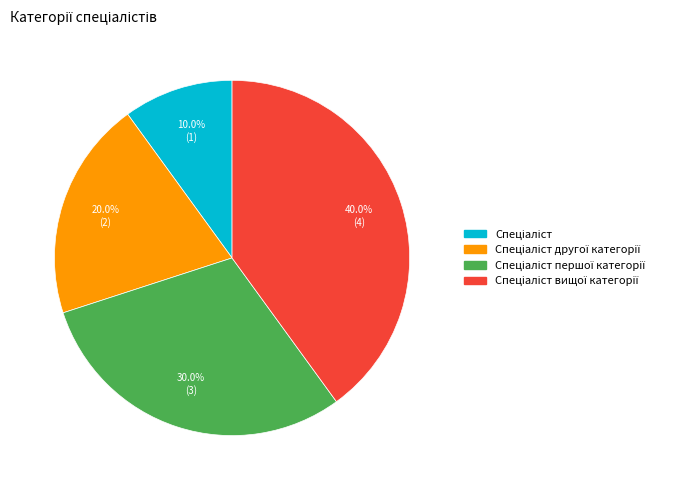

Is there a majority slice in this chart?

No